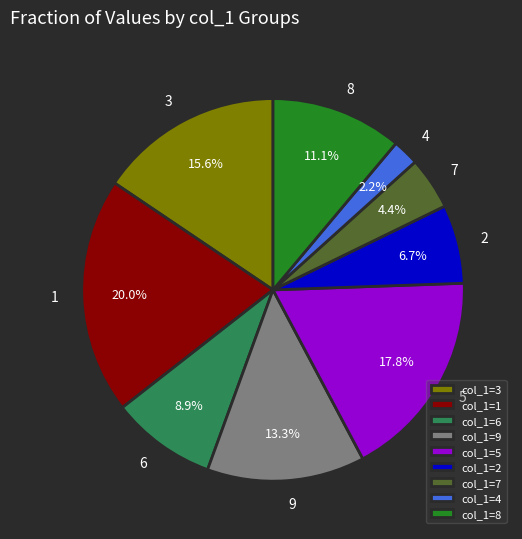

Is there any slice that represents more than half of the pie?

No